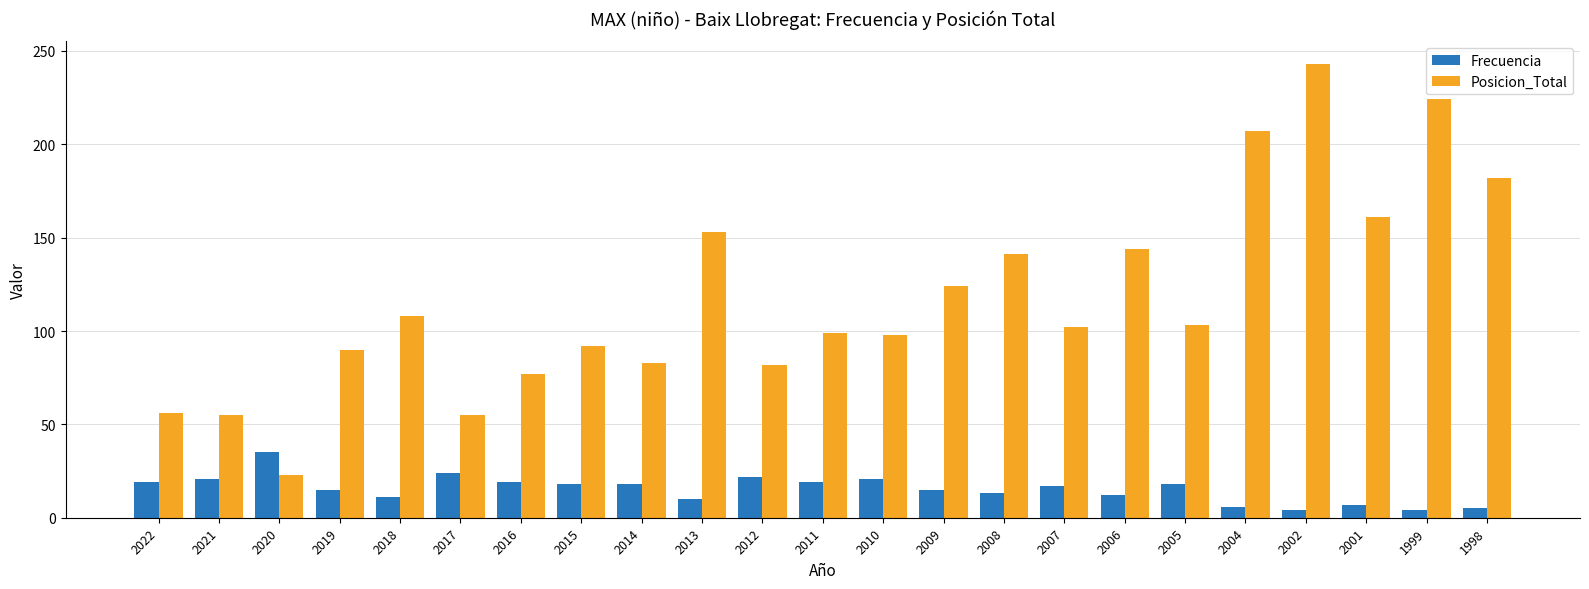

What is the difference between the highest and lowest values at 2014?

65